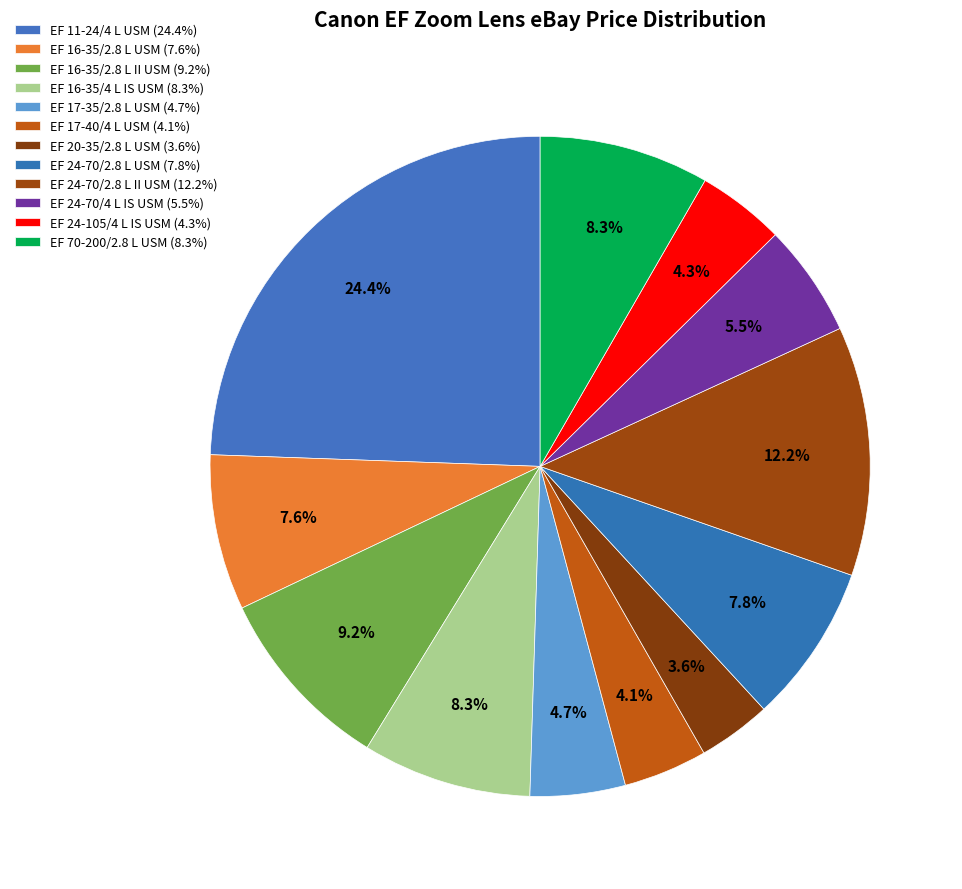

True or false: EF 16-35/2.8 L II USM accounts for 9% of the total.

True